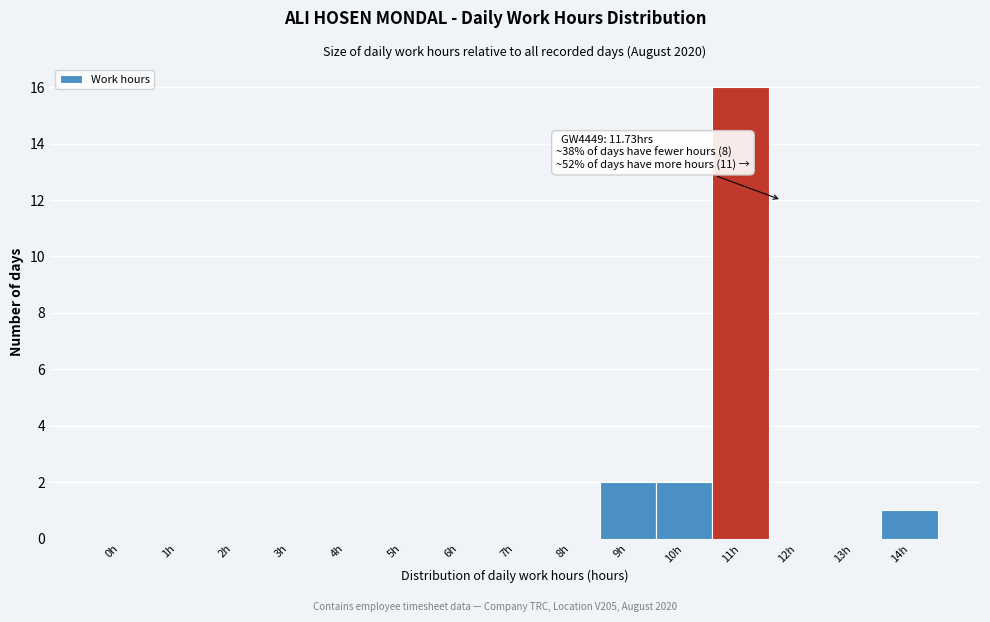

Reading right to left, list all the values displayed in this chart.

14h=1	13h=0	12h=0	11h=16	10h=2	9h=2	8h=0	7h=0	6h=0	5h=0	4h=0	3h=0	2h=0	1h=0	0h=0